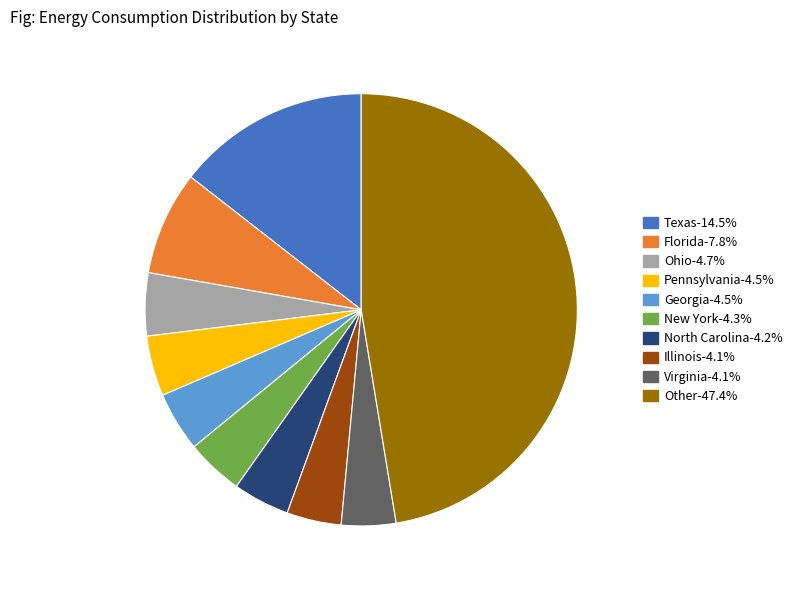

Do Texas-14.5% and Georgia-4.5% together represent more than half of the pie?

No